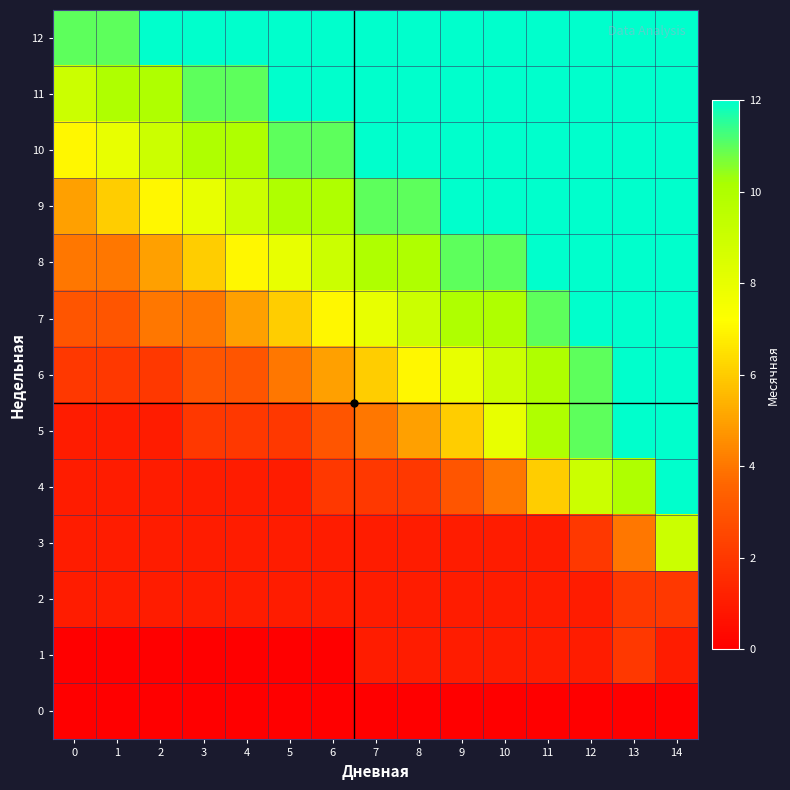

What is the difference between the highest and lowest values at 5?

12